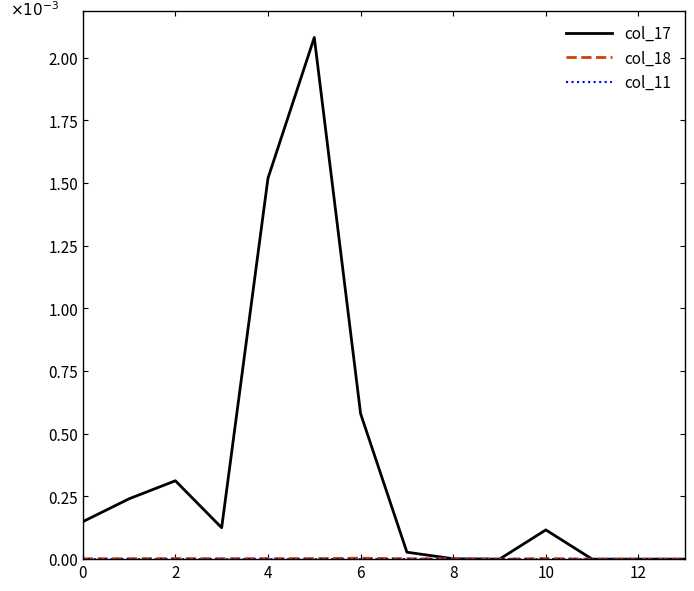

What is the greatest value displayed?

2.1